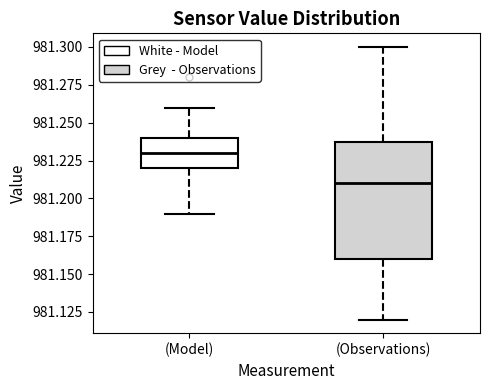

Reading left to right, transcribe this box plot: for each box, give where its median line is, the range the box spans, and where its two whiskers end, as read against the y-axis. The values are not printed on the chart, so give them approximately, as read against the axis.

(Model): median 981.23, box 981.22 to 981.24, whiskers 981.19 to 981.26
(Observations): median 981.21, box 981.16 to 981.24, whiskers 981.12 to 981.30